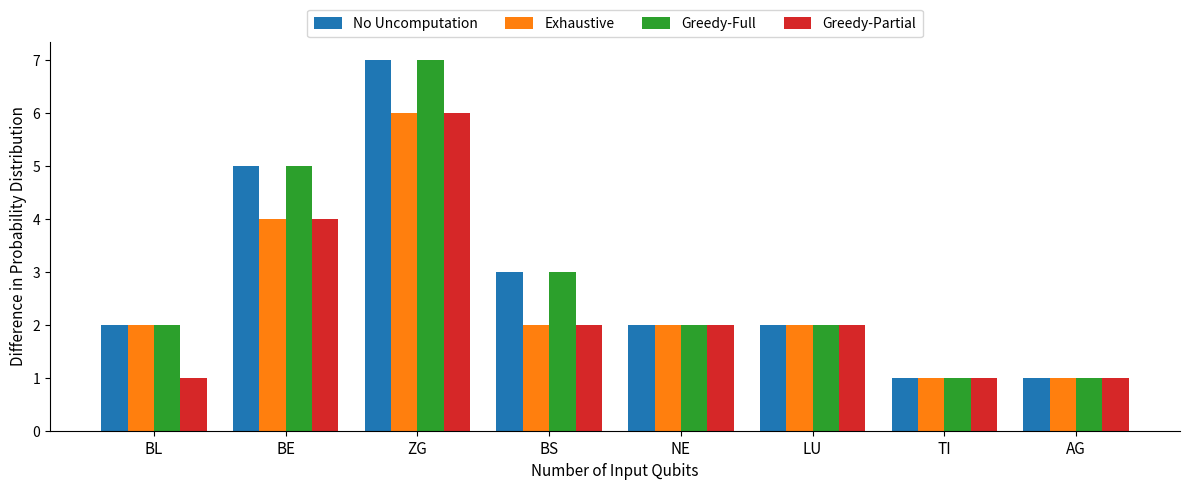

The Exhaustive series shows 1 at AG. True or false?

True